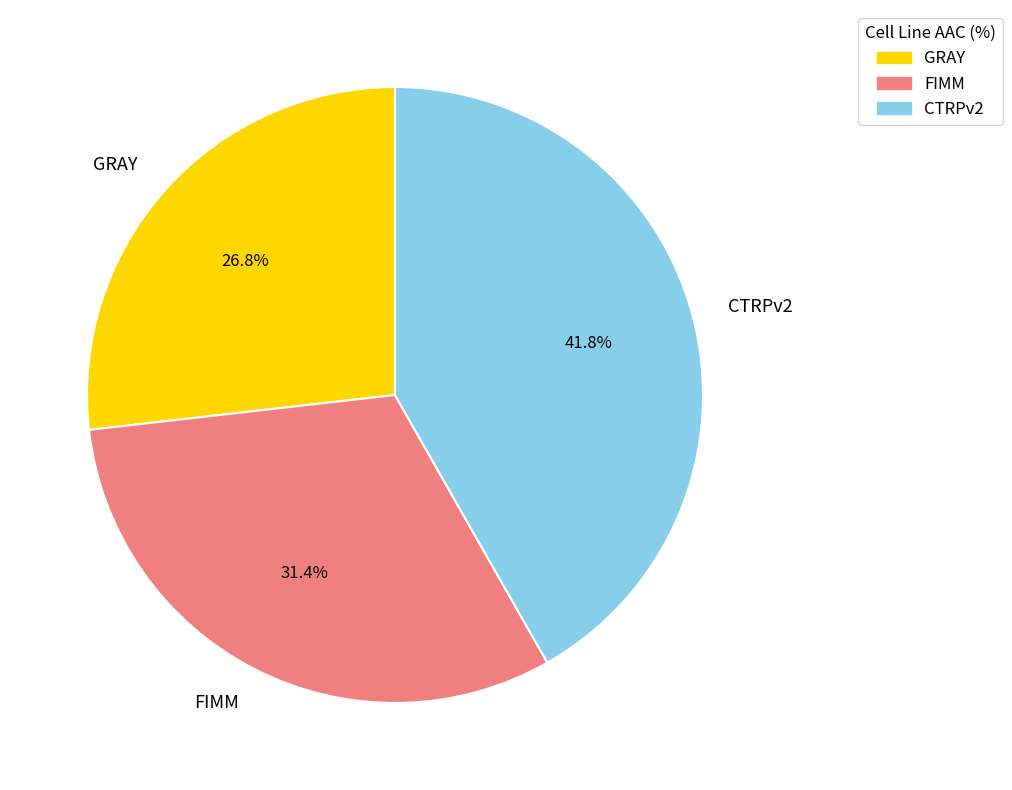

To the nearest percent, what is the combined percentage of FIMM and CTRPv2?

73%